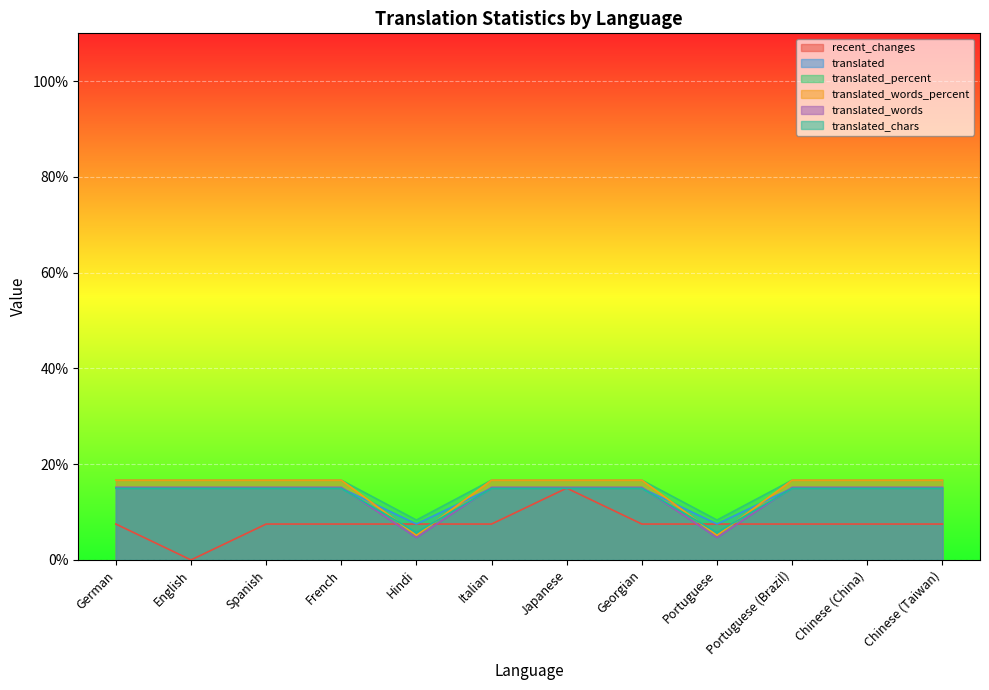

What is the value of the translated point at the 3rd from the left?

15.0